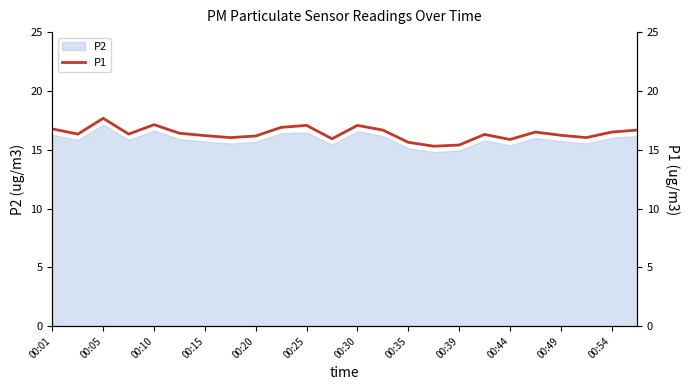

How many lines are shown in the chart?

1